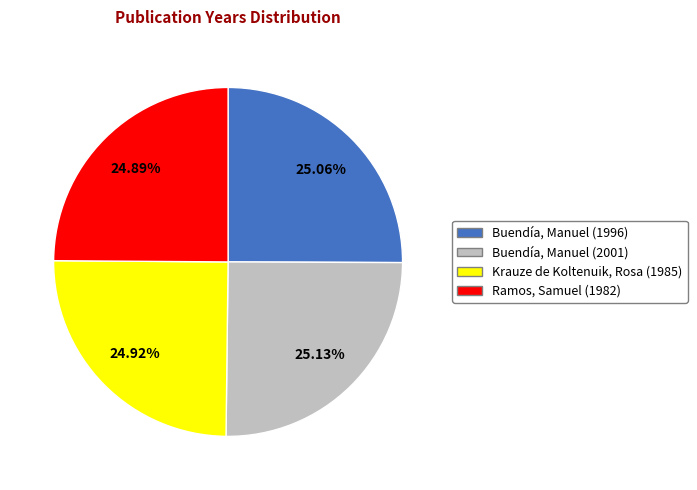

Does Ramos, Samuel (1982) represent more than half of the total?

No